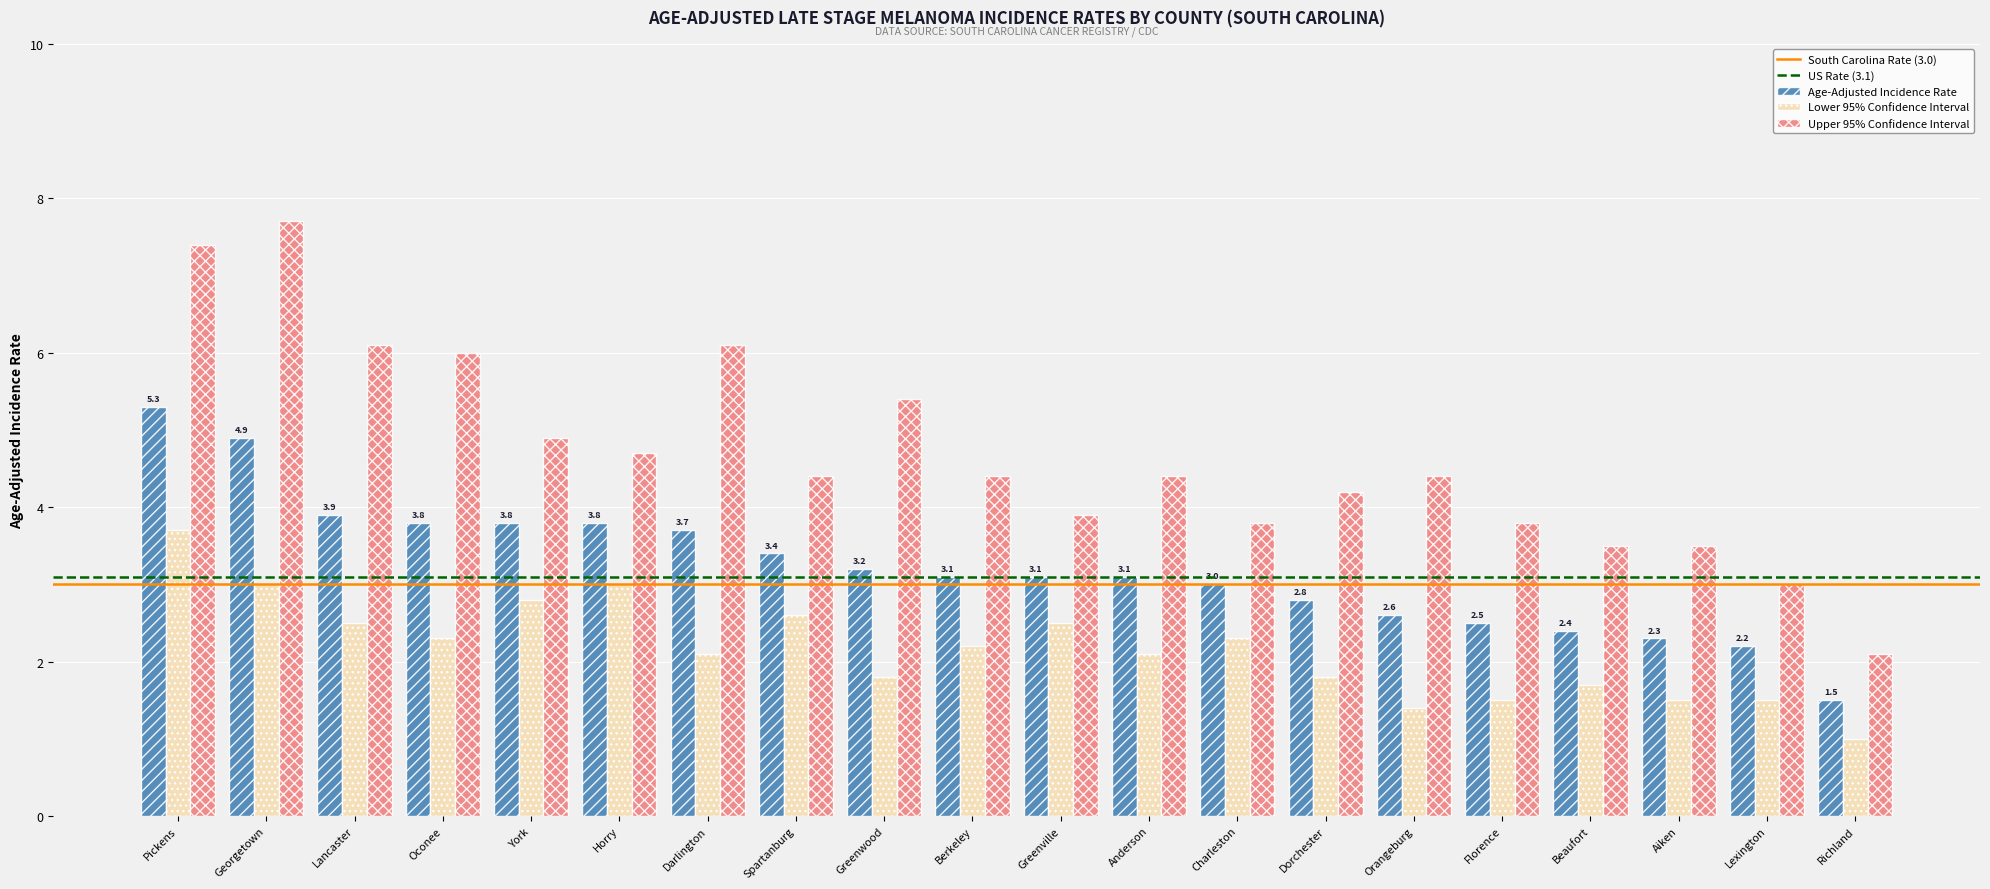

How many bars are there in each group?

3